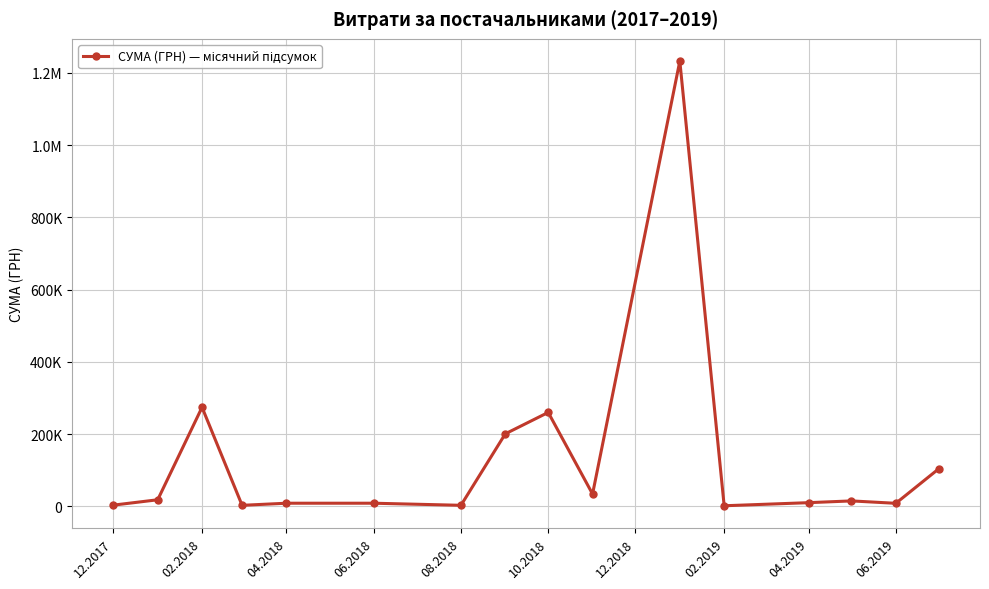

Is this an area chart (filled region under the line)?

No